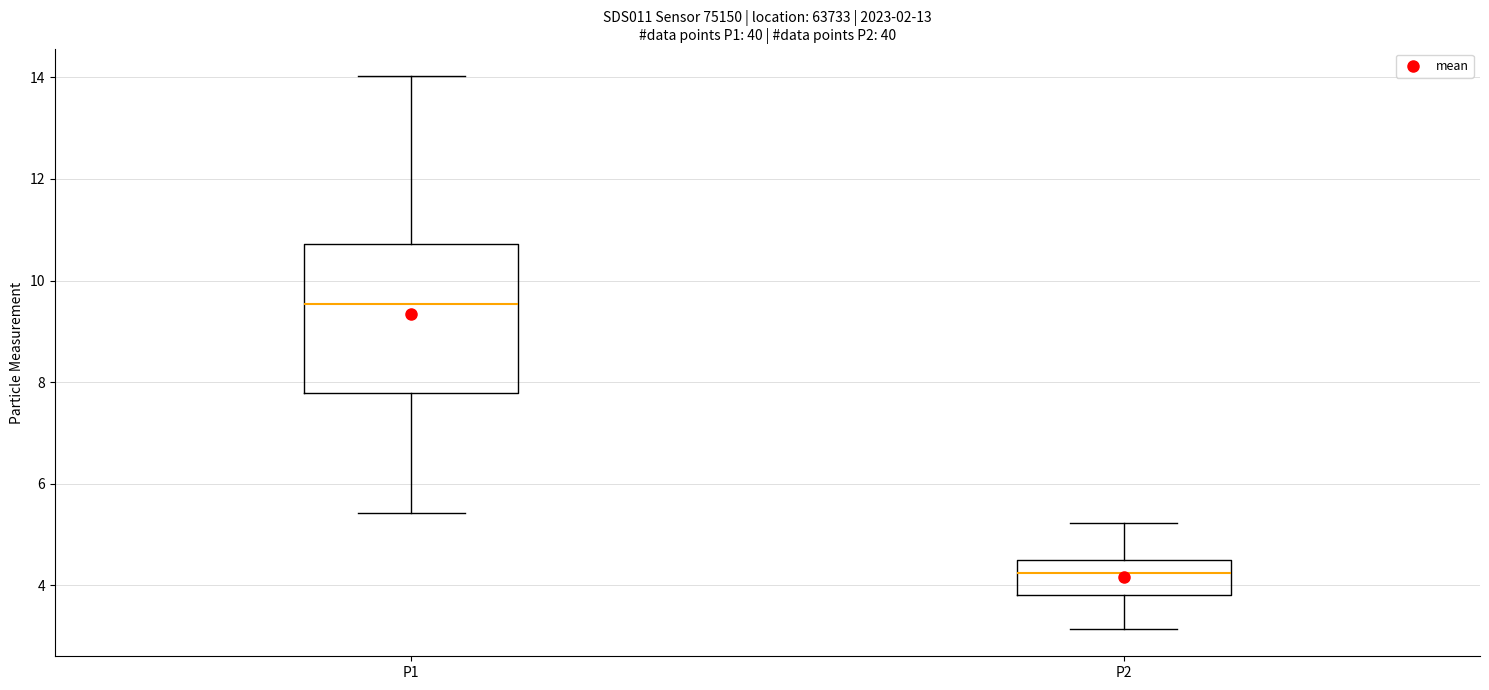

Which box is the tallest, from its lower edge to its upper edge?

P1